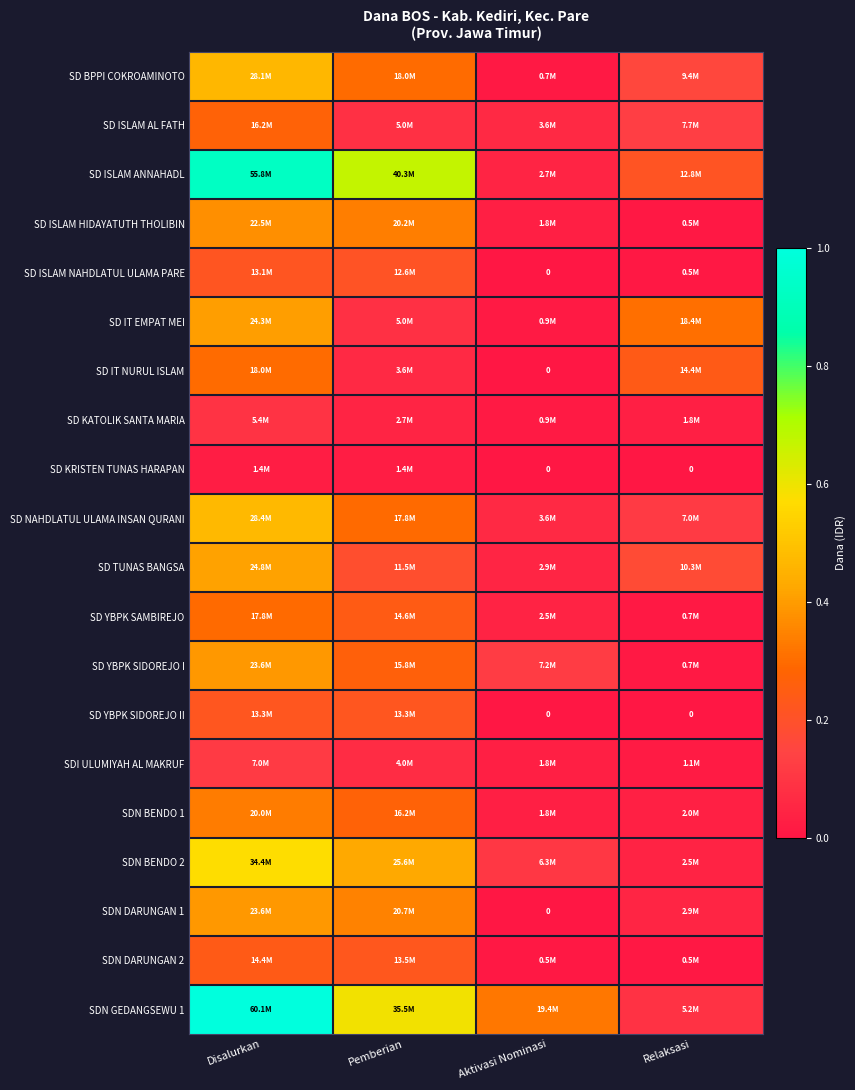

At how many categories does at least one series exceed 0?

4